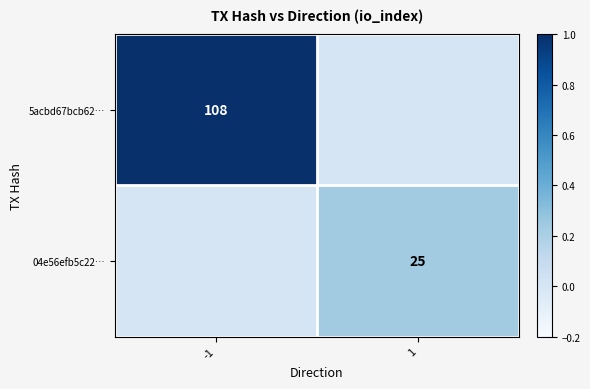

True or false: 04e56efb5c22… has a value of 25 at 1.

True